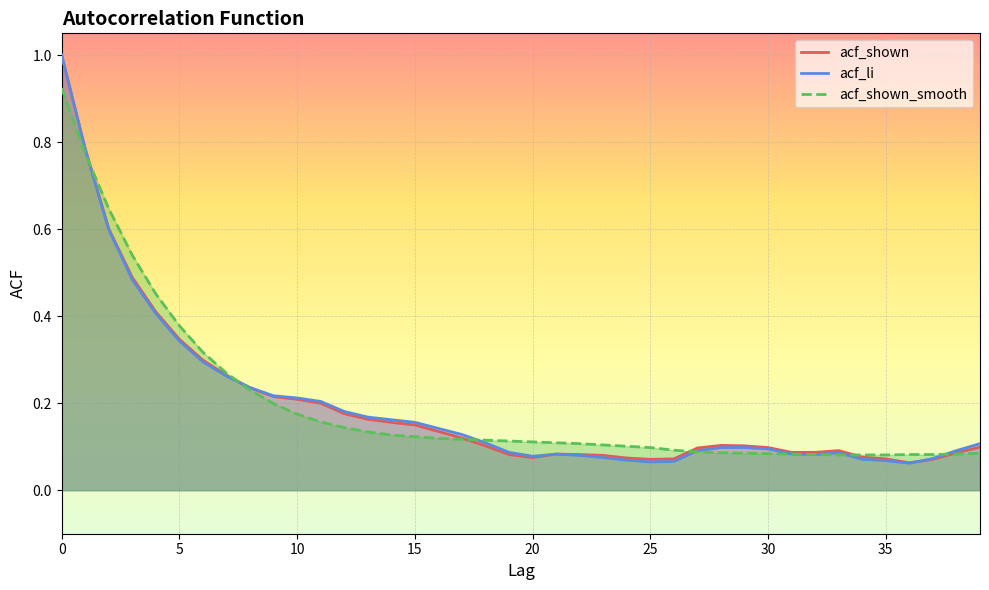

Read the acf_shown value at 0.

1.0